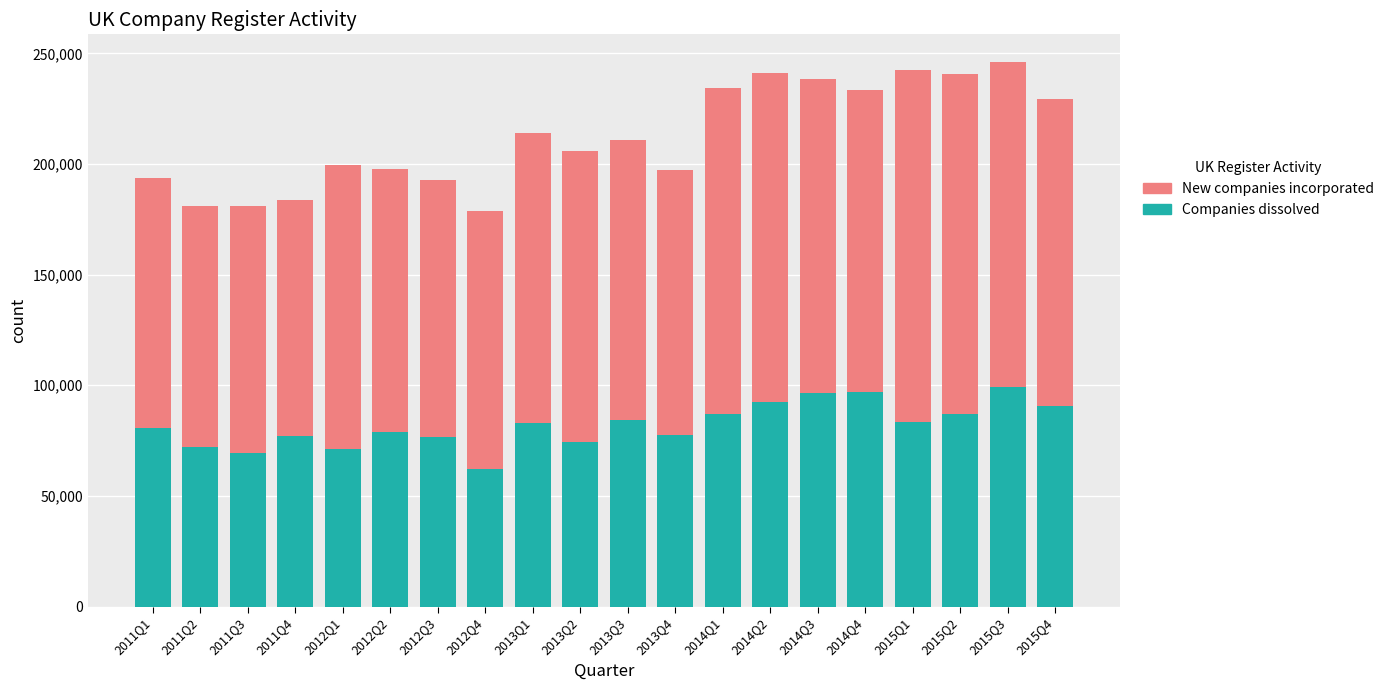

The value of Companies dissolved at 2011Q2 is 72061. True or false?

True